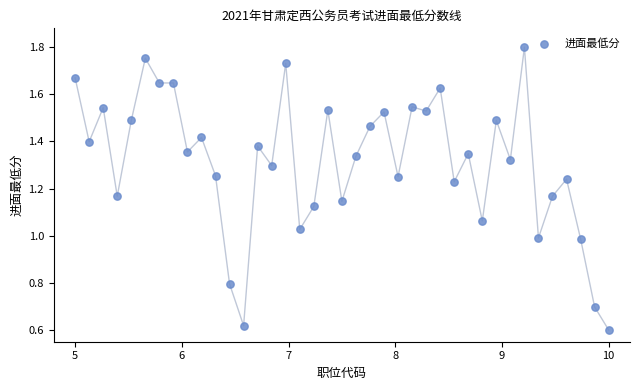

What is the range of X values (max minus min)?

5.0